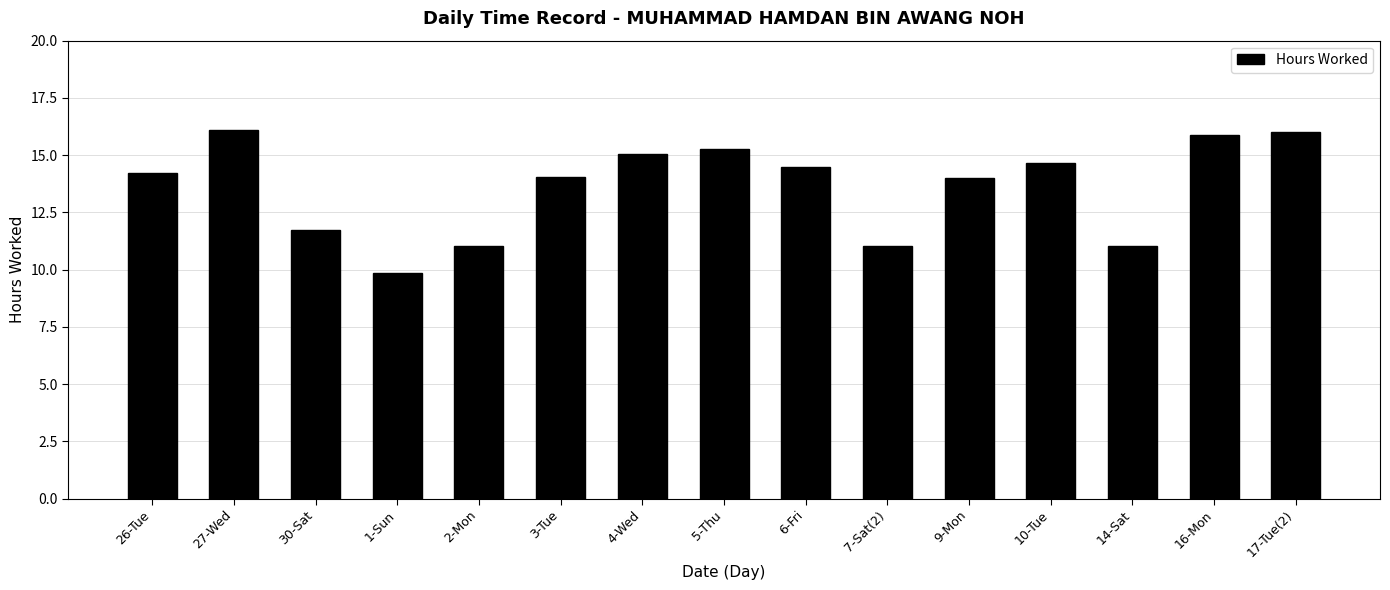

True or false: the data shows 9.9 at 16-Mon.

False